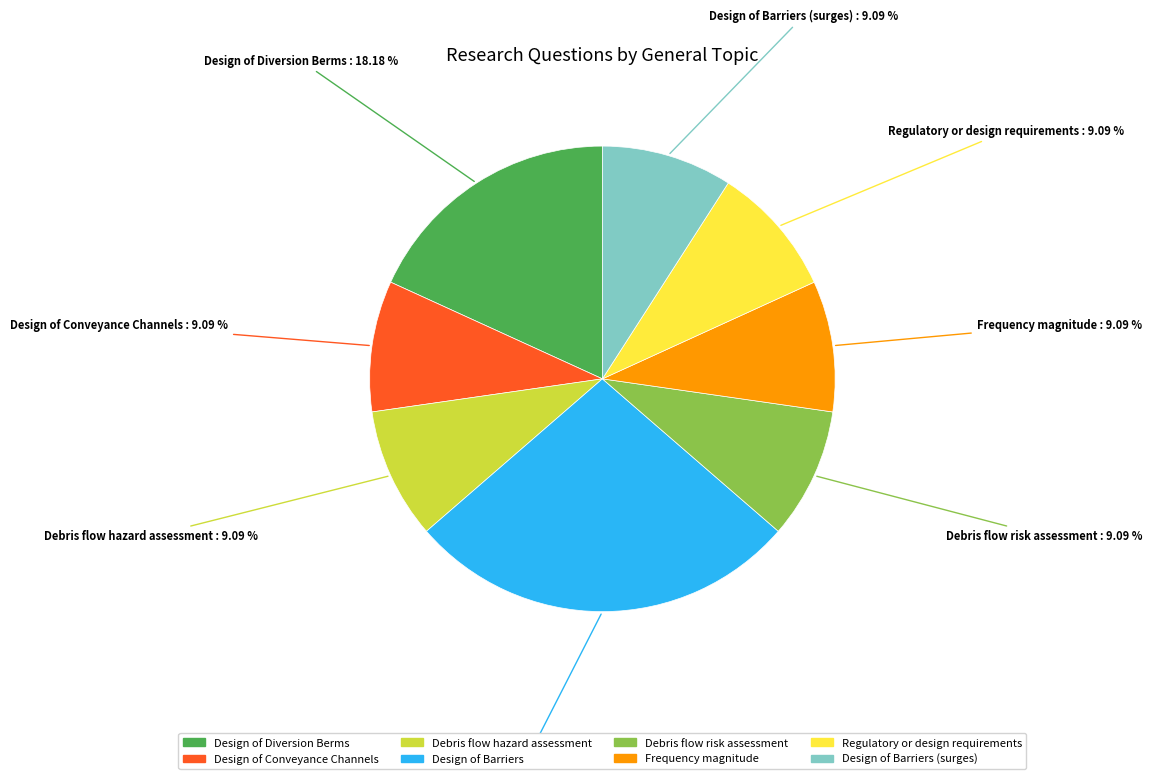

Which category has the biggest portion of the pie?

Design of Barriers